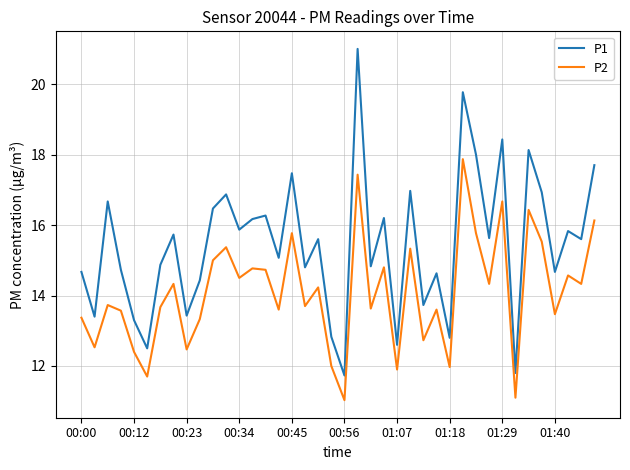

What is the minimum value shown in the chart?

11.0